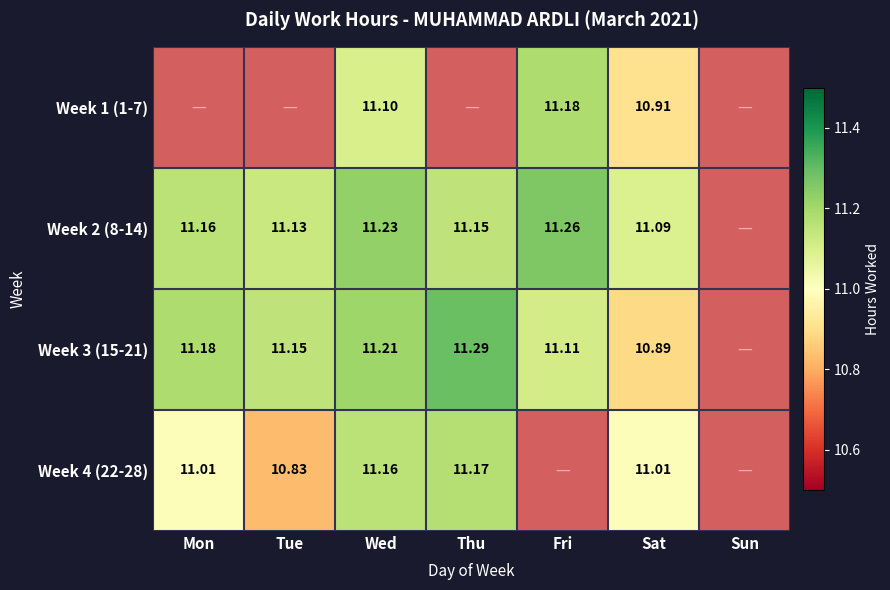

How many positive values does the Week 4 (22-28) series have?

5